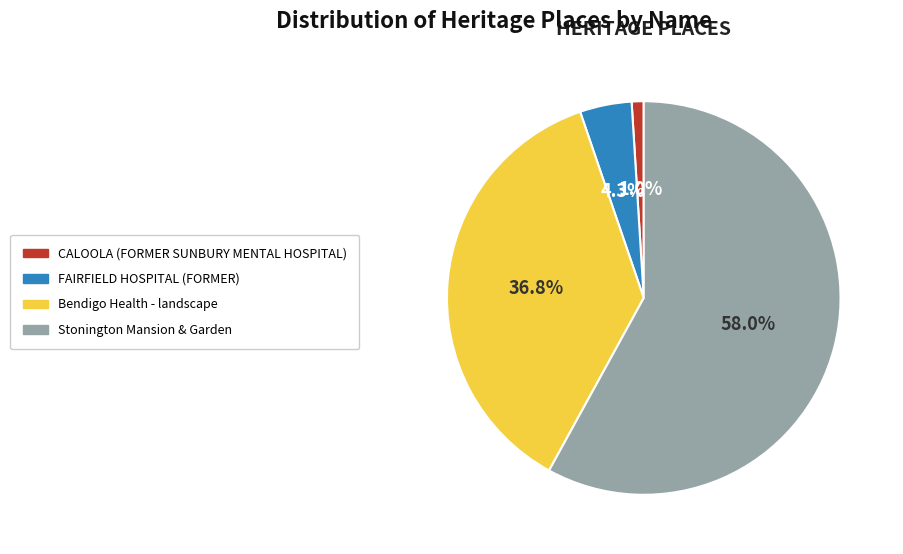

Which has a higher value, CALOOLA (FORMER SUNBURY MENTAL HOSPITAL) or Stonington Mansion & Garden?

Stonington Mansion & Garden